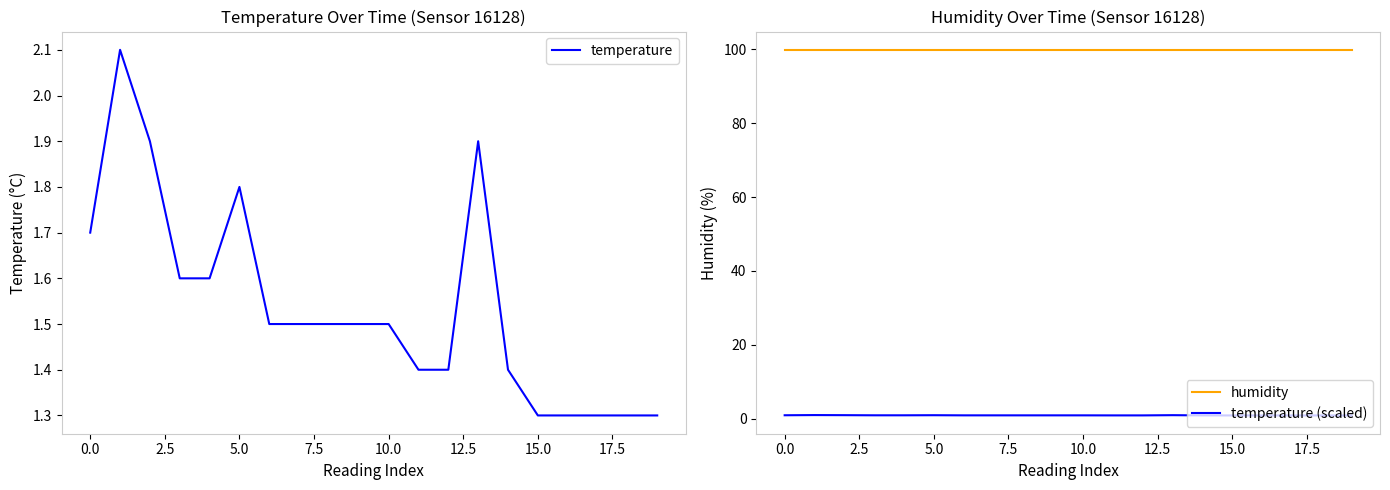

Is it true that humidity equals 144.7 at 10.0?

False